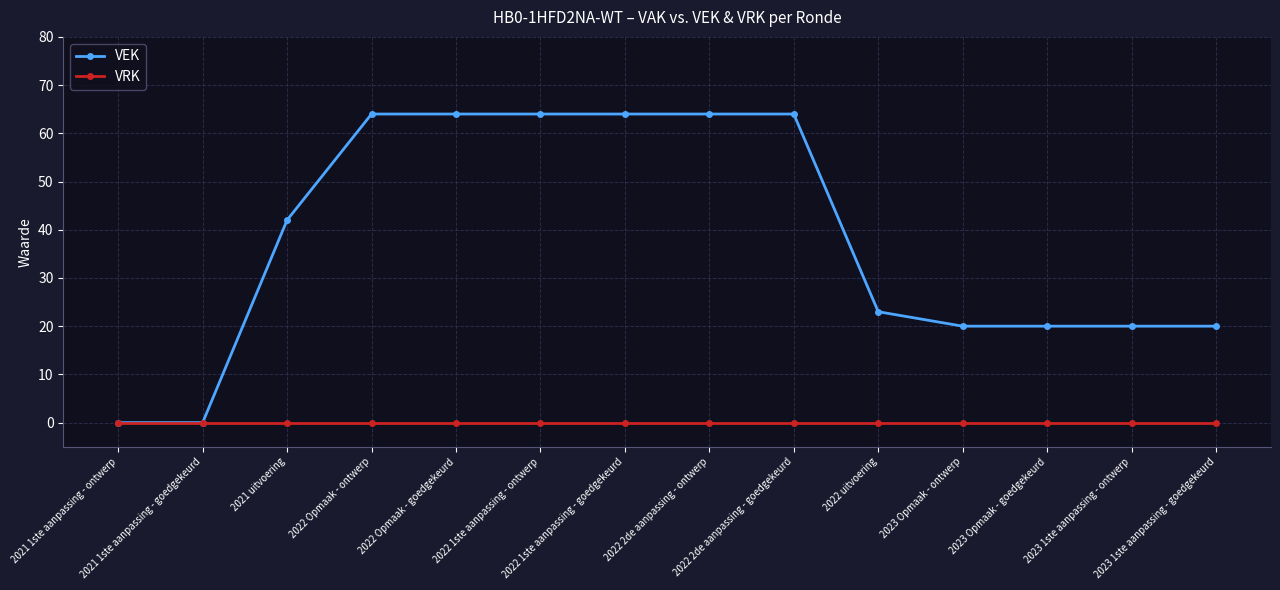

What is the total value across all series at 2023 1ste aanpassing - goedgekeurd?

20